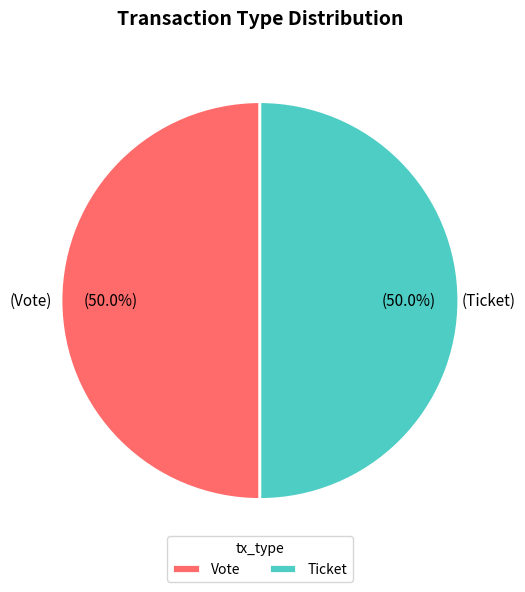

What is the ratio of the value at Ticket to the value at Vote?

1.0